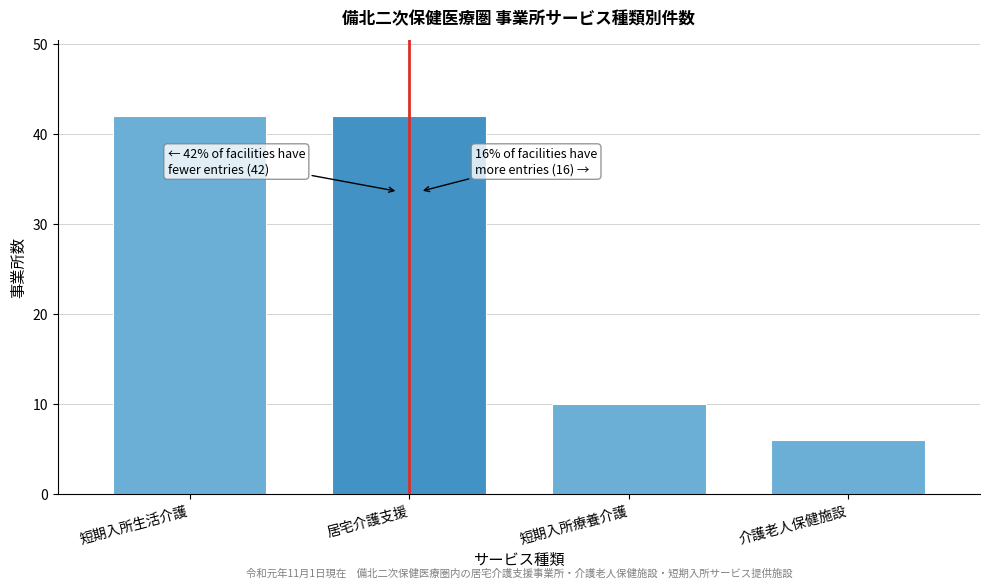

Reading left to right, extract all data points from this chart.

42	42	10	6